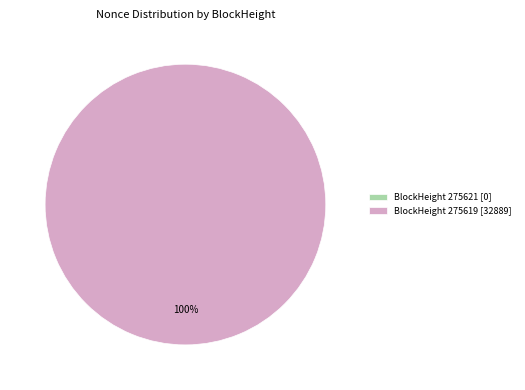

True or false: 275621 accounts for 1% of the total.

False